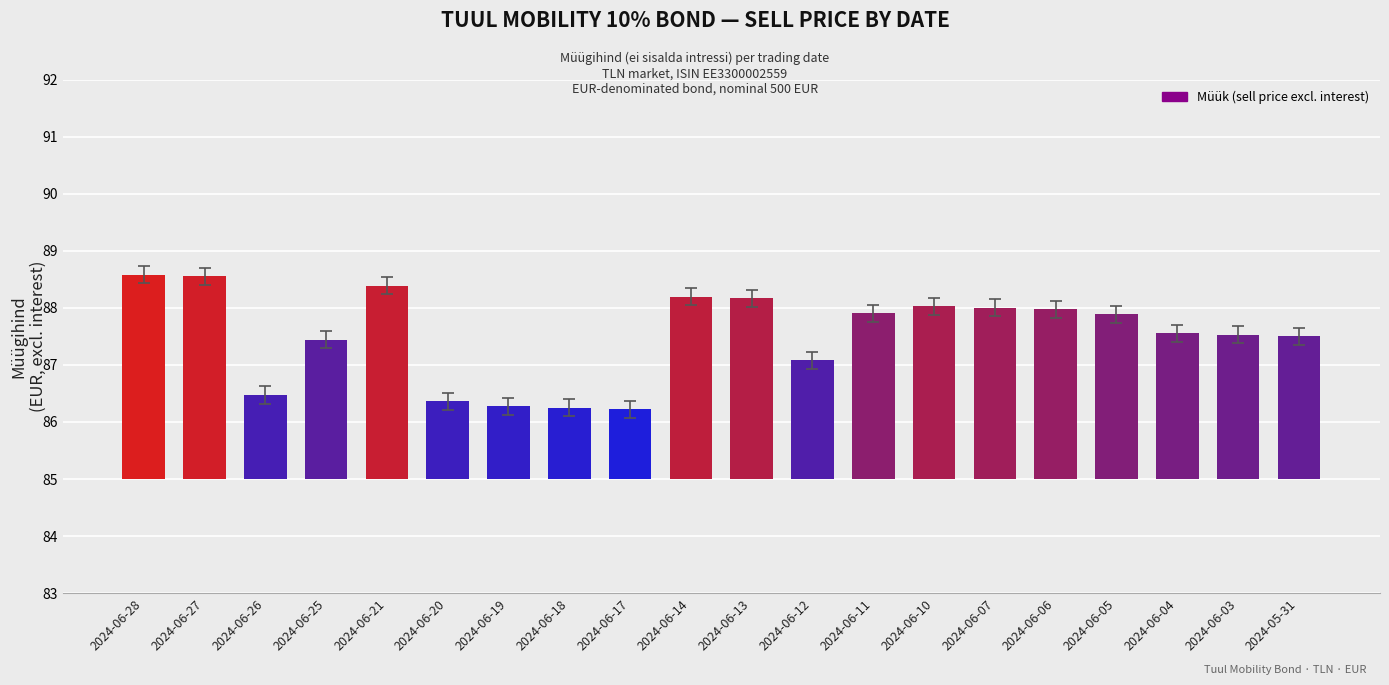

Which category has the lowest value across all series?

2024-06-17